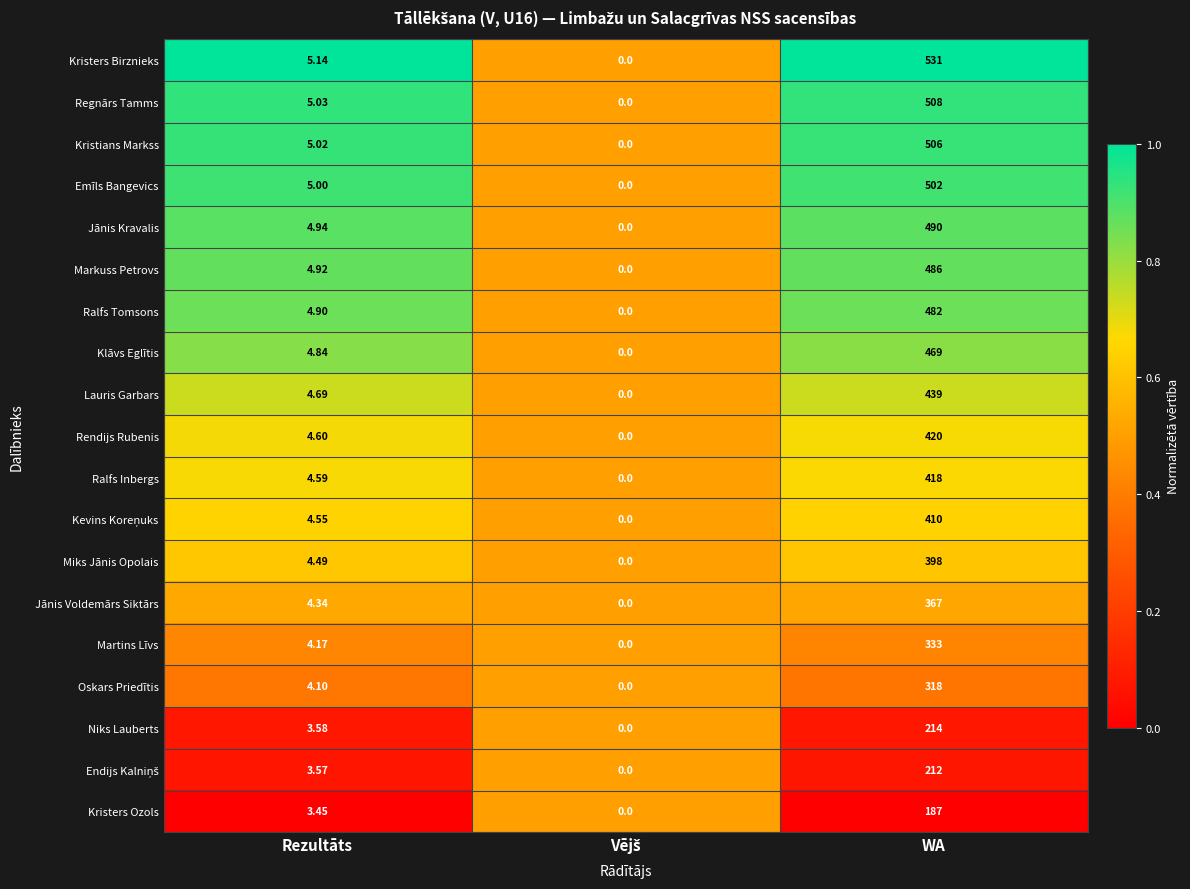

At which category is the sum across all series the highest?

WA